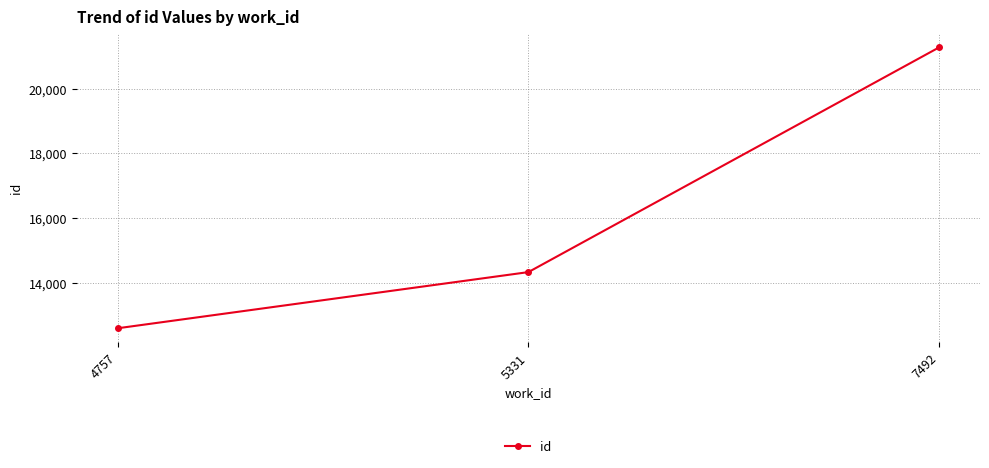

Reading left to right, list all the values displayed in this chart.

4757=12587	5331=14323	7492=21270